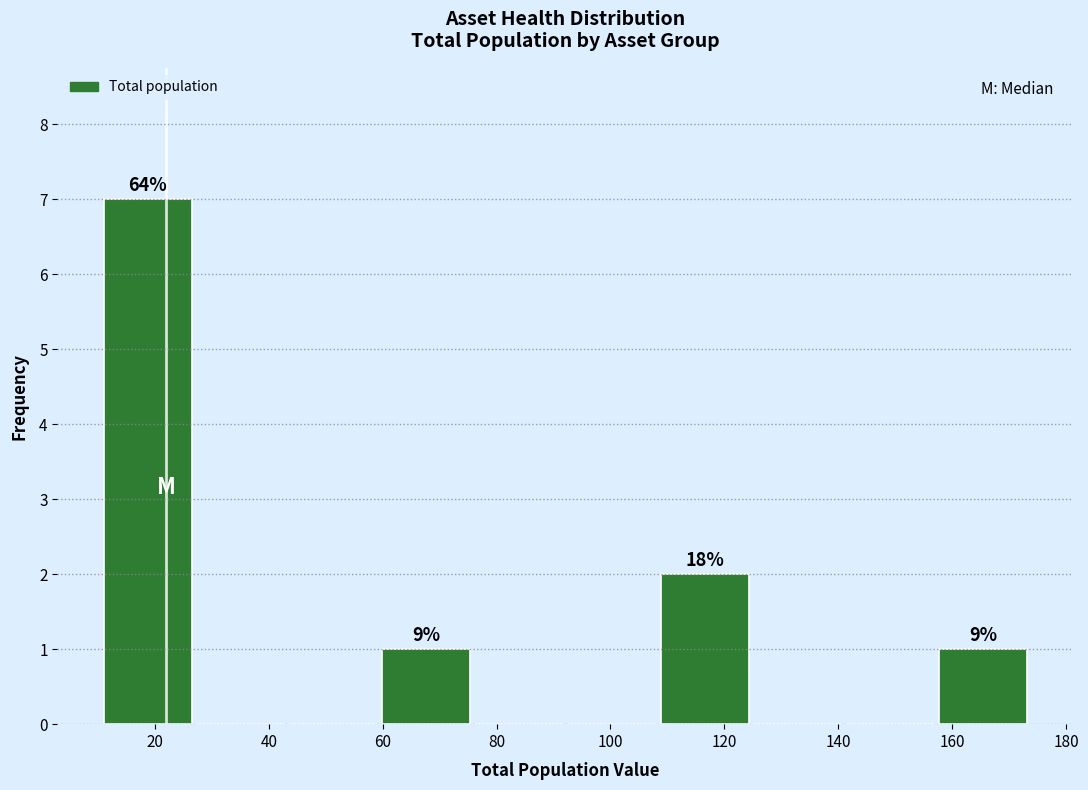

Which range on the x-axis has the tallest bar?

12 to 28